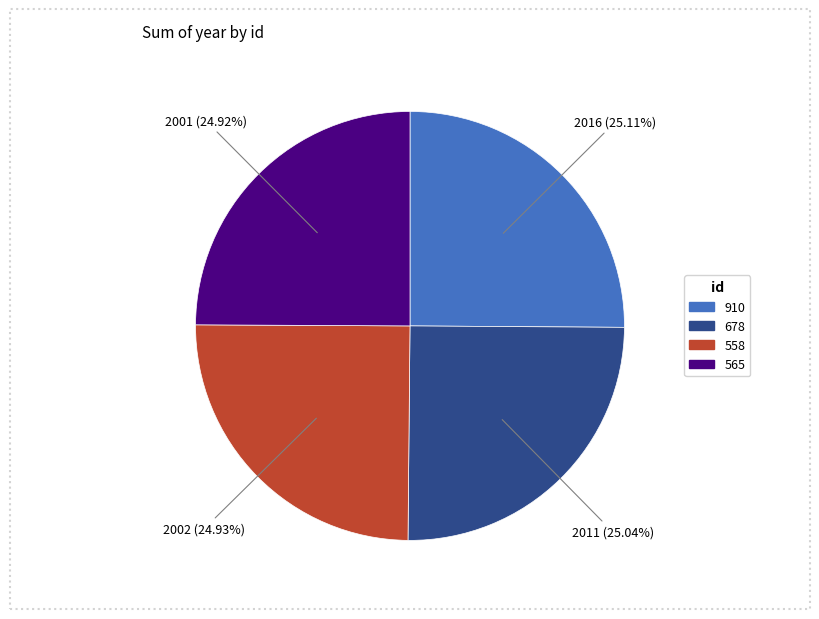

True or false: 565 accounts for 18% of the total.

False